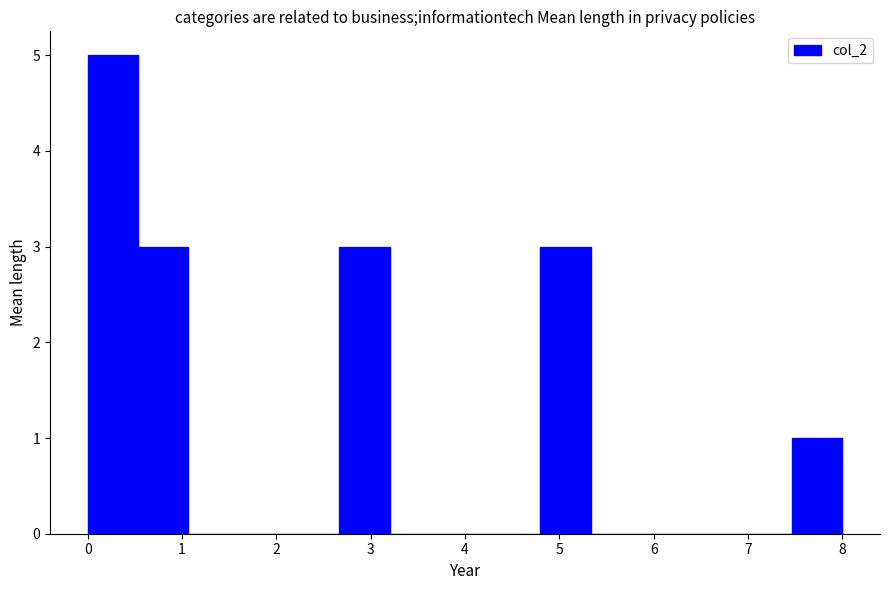

Which range on the x-axis has the tallest bar?

0.0 to 0.5